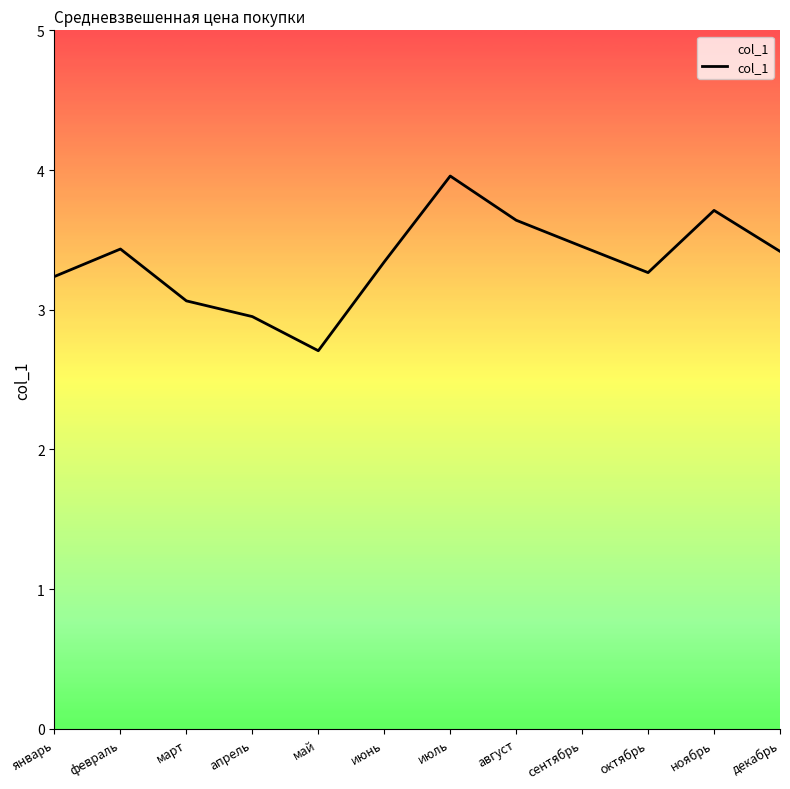

What is the change in value from февраль to июль?

+0.5